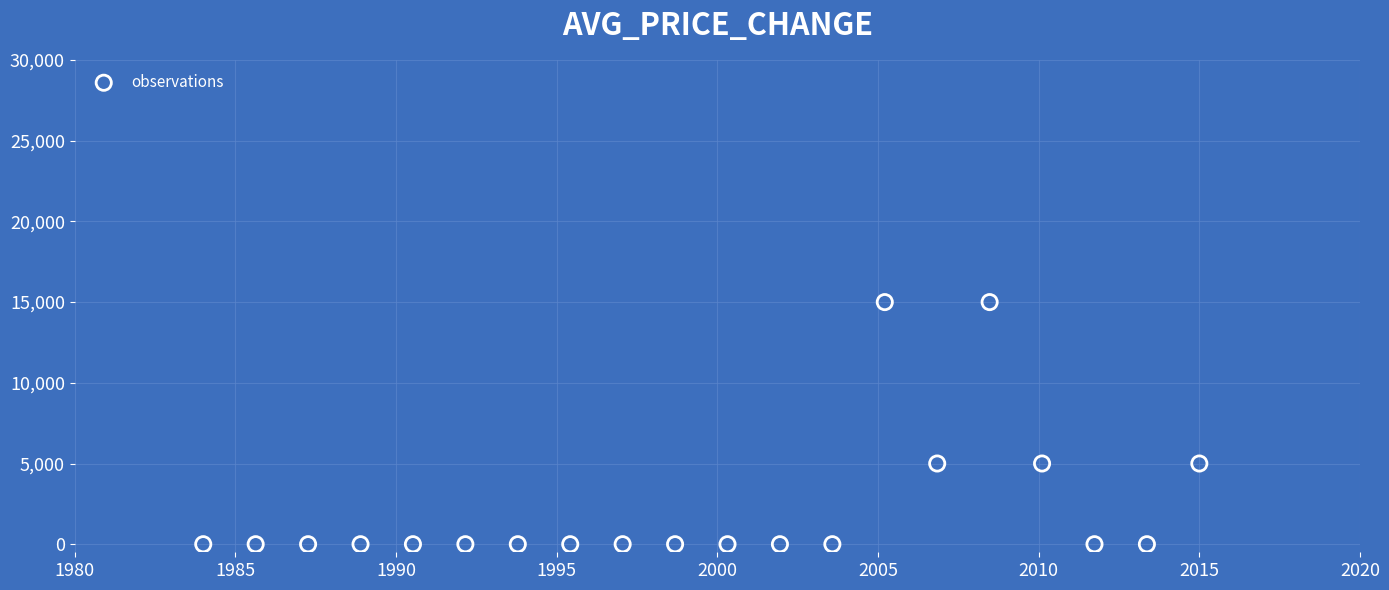

What is the range of Y values (max minus min)?

15000